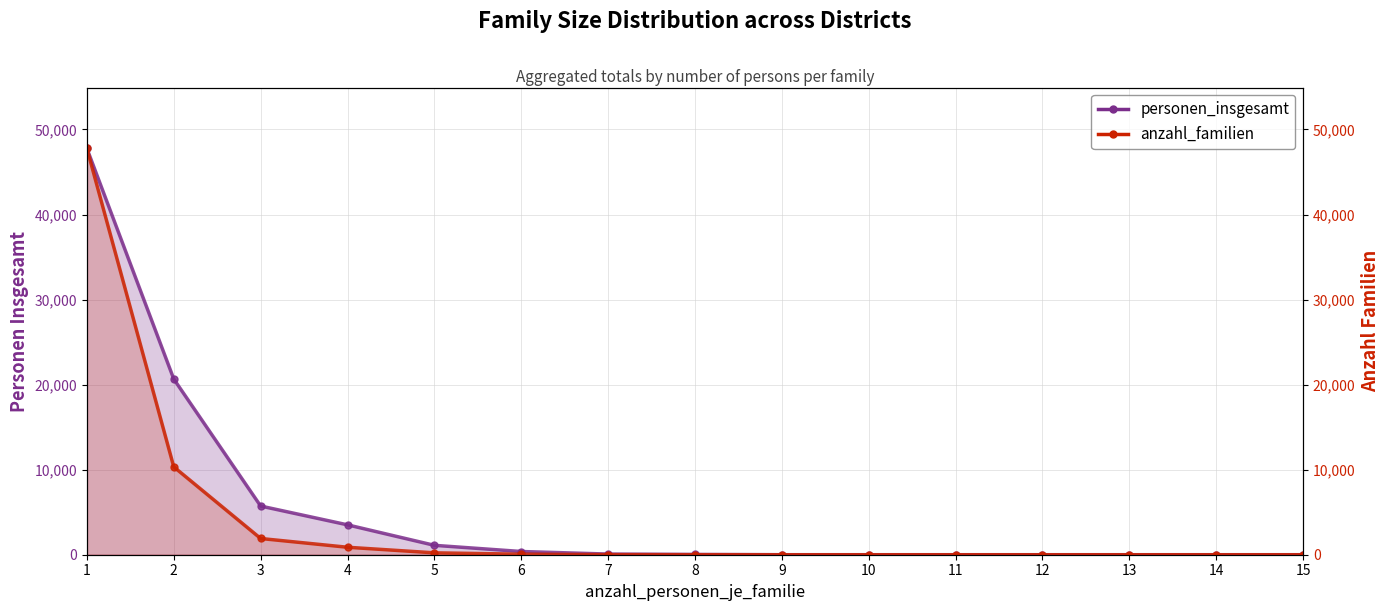

Reading left to right, extract all data points from this chart.

personen_insgesamt: 47761	20655	5724	3512	1105	378	77	32	0	0	0	0	0	0	0
anzahl_familien: 47761	10328	1908	878	221	63	11	4	0	0	0	0	0	0	0